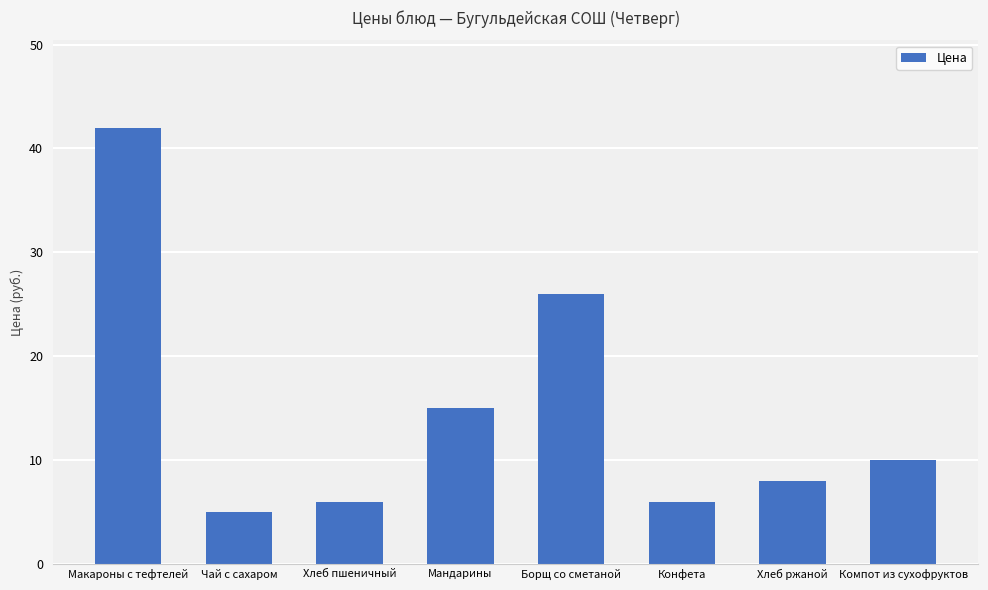

What is the difference between the values at Чай с сахаром and Компот из сухофруктов?

5